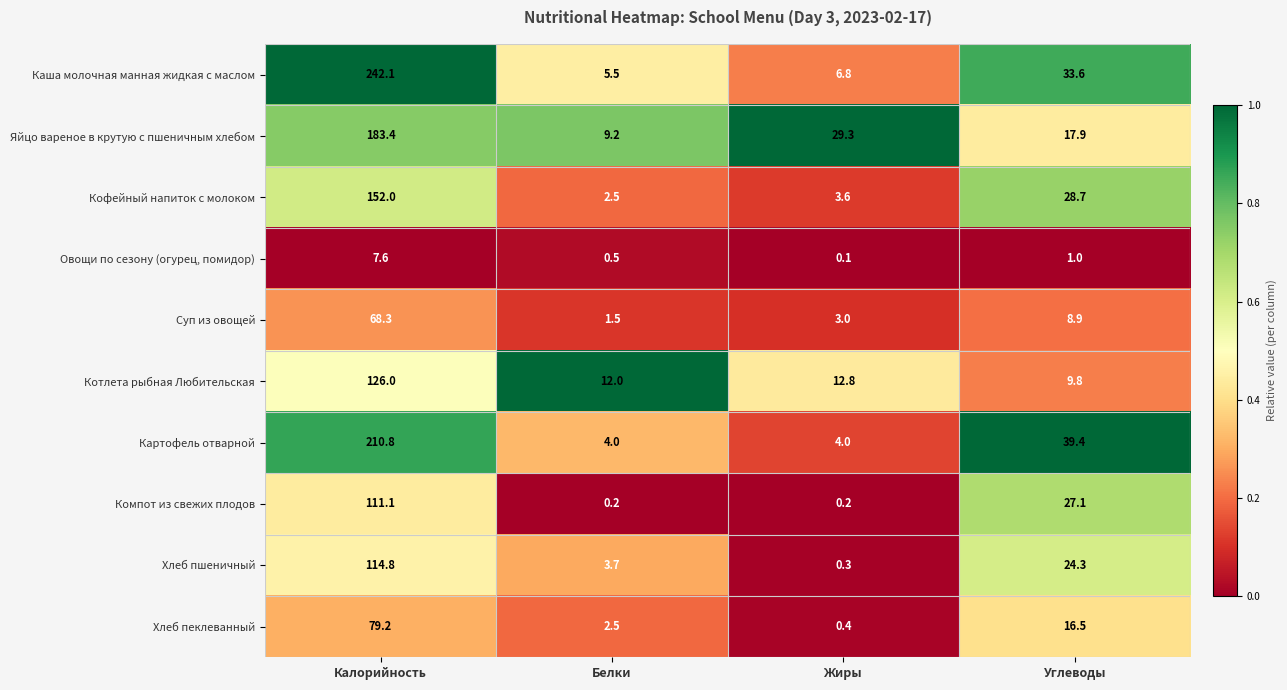

Which series has the widest spread of values?

Каша молочная манная жидкая с маслом